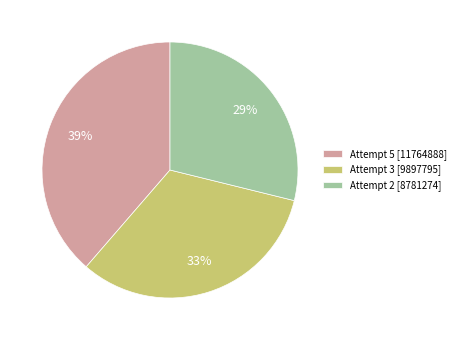

Approximately how many times larger is the value at Attempt 5 compared to Attempt 2?

1.3